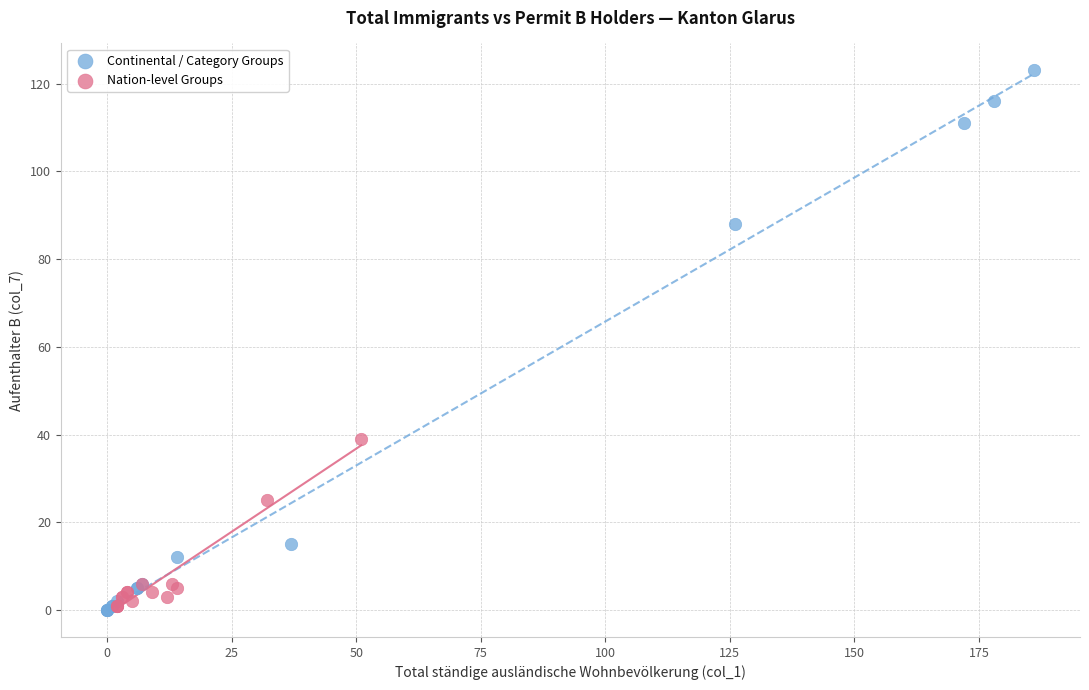

Which series reaches the maximum Y coordinate?

Continental / Category Groups